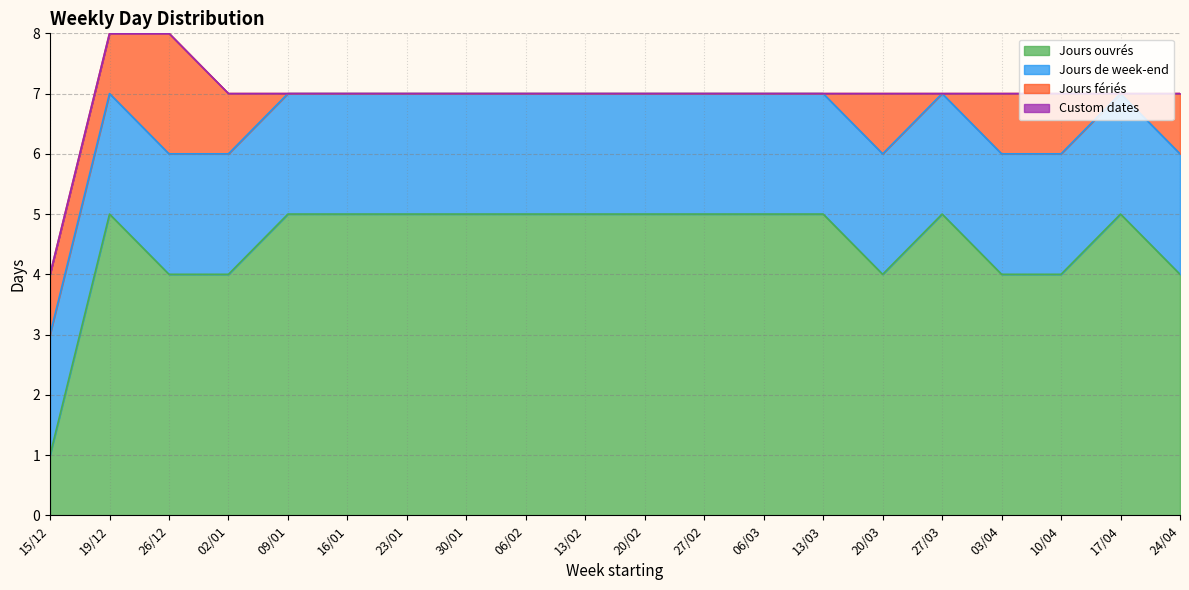

What is the value of the Jours ouvrés point at the 2nd from the left?

5